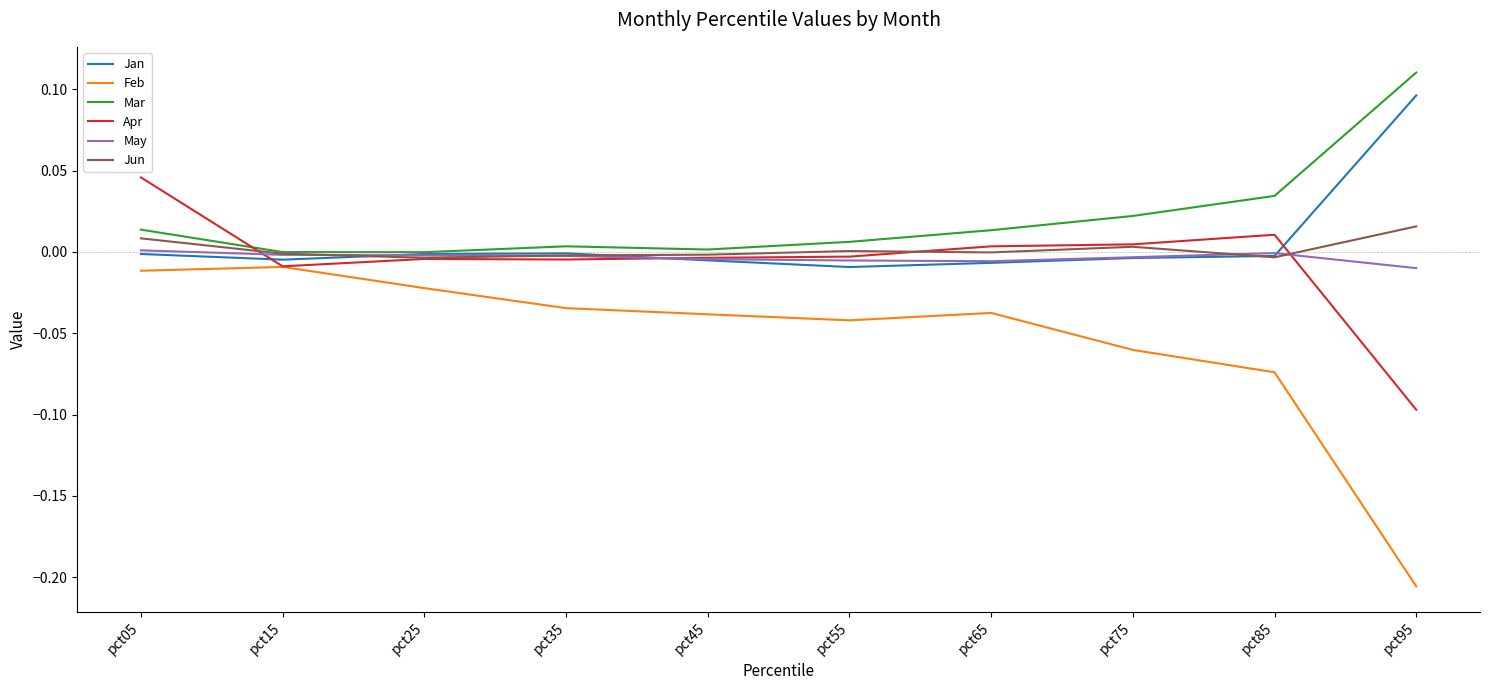

True or false: Jun and Feb cross at least once.

False